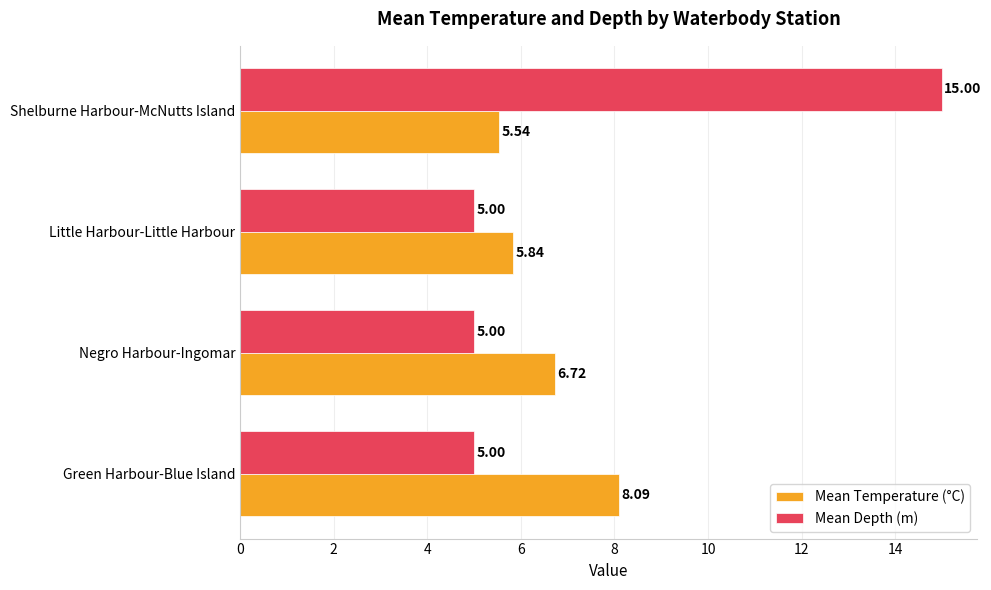

List the series in order of their overall mean, lowest first.

Mean Temperature (°C), Mean Depth (m)